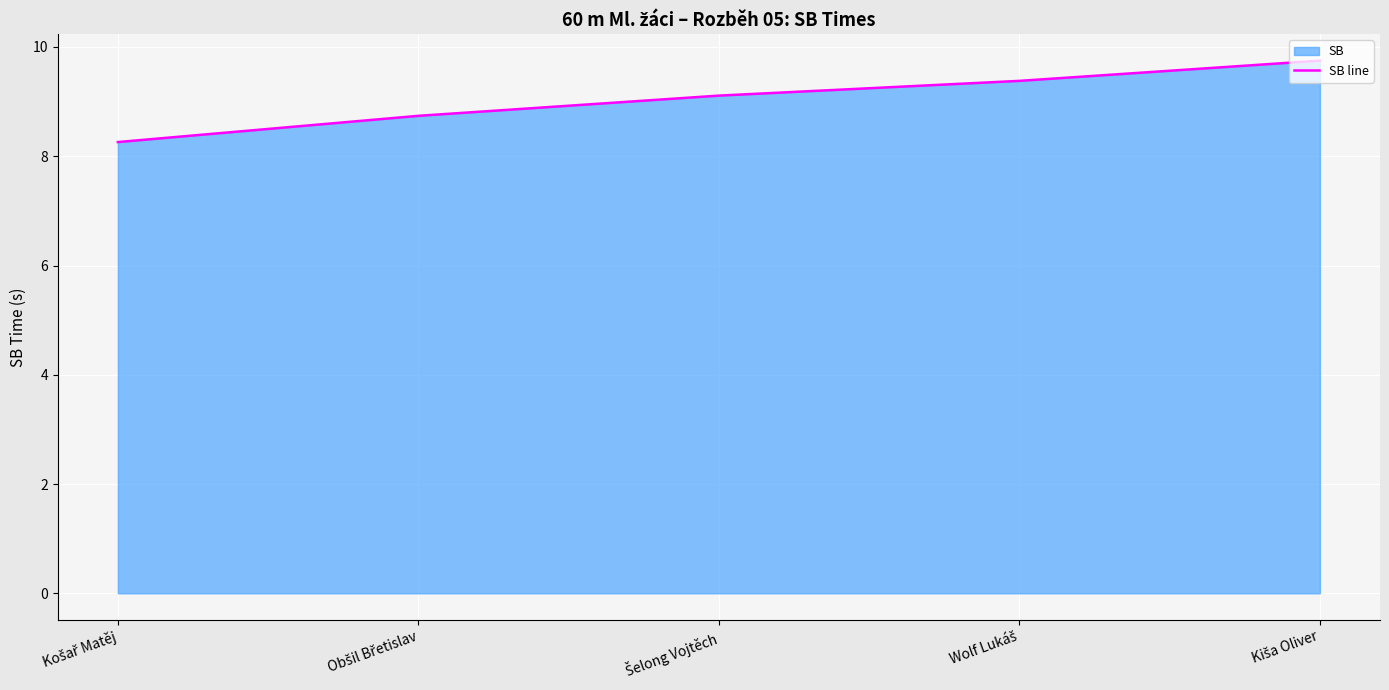

What is the ratio of the value at Kiša Oliver to the value at Košař Matěj?

1.2